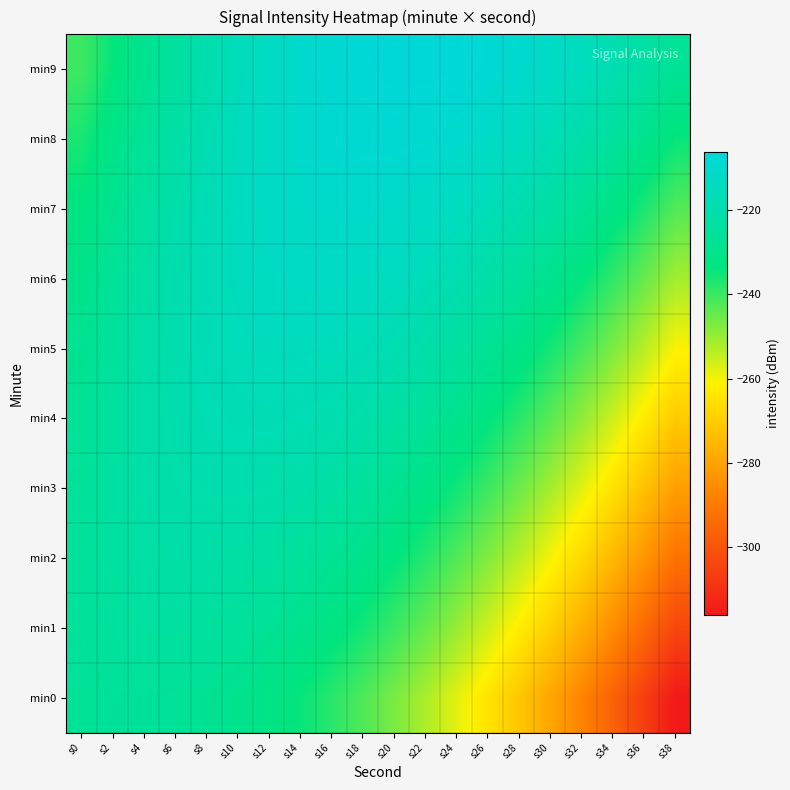

Reading left to right, extract all data points from this chart.

min0: s0=-226.8	s2=-226.1	s4=-226.0	s6=-226.5	s8=-227.6	s10=-229.3	s12=-231.6	s14=-234.5	s16=-238.0	s18=-242.1	s20=-246.8	s22=-252.1	s24=-258.0	s26=-264.5	s28=-271.6	s30=-279.3	s32=-287.6	s34=-296.5	s36=-306.0	s38=-316.1
min1: s0=-225.9	s2=-224.6	s4=-223.9	s6=-223.8	s8=-224.3	s10=-225.4	s12=-227.1	s14=-229.4	s16=-232.3	s18=-235.8	s20=-239.9	s22=-244.6	s24=-249.9	s26=-255.8	s28=-262.3	s30=-269.4	s32=-277.1	s34=-285.4	s36=-294.3	s38=-303.8
min2: s0=-225.6	s2=-223.7	s4=-222.4	s6=-221.7	s8=-221.6	s10=-222.1	s12=-223.2	s14=-224.9	s16=-227.2	s18=-230.1	s20=-233.6	s22=-237.7	s24=-242.4	s26=-247.7	s28=-253.6	s30=-260.1	s32=-267.2	s34=-274.9	s36=-283.2	s38=-292.1
min3: s0=-225.9	s2=-223.4	s4=-221.5	s6=-220.2	s8=-219.5	s10=-219.4	s12=-219.9	s14=-221.0	s16=-222.7	s18=-225.0	s20=-227.9	s22=-231.4	s24=-235.5	s26=-240.2	s28=-245.5	s30=-251.4	s32=-257.9	s34=-265.0	s36=-272.7	s38=-281.0
min4: s0=-226.8	s2=-223.7	s4=-221.2	s6=-219.3	s8=-218.0	s10=-217.3	s12=-217.2	s14=-217.7	s16=-218.8	s18=-220.5	s20=-222.8	s22=-225.7	s24=-229.2	s26=-233.3	s28=-238.0	s30=-243.3	s32=-249.2	s34=-255.7	s36=-262.8	s38=-270.5
min5: s0=-228.3	s2=-224.6	s4=-221.5	s6=-219.0	s8=-217.1	s10=-215.8	s12=-215.1	s14=-215.0	s16=-215.5	s18=-216.6	s20=-218.3	s22=-220.6	s24=-223.5	s26=-227.0	s28=-231.1	s30=-235.8	s32=-241.1	s34=-247.0	s36=-253.5	s38=-260.6
min6: s0=-230.4	s2=-226.1	s4=-222.4	s6=-219.3	s8=-216.8	s10=-214.9	s12=-213.6	s14=-212.9	s16=-212.8	s18=-213.3	s20=-214.4	s22=-216.1	s24=-218.4	s26=-221.3	s28=-224.8	s30=-228.9	s32=-233.6	s34=-238.9	s36=-244.8	s38=-251.3
min7: s0=-233.1	s2=-228.2	s4=-223.9	s6=-220.2	s8=-217.1	s10=-214.6	s12=-212.7	s14=-211.4	s16=-210.7	s18=-210.6	s20=-211.1	s22=-212.2	s24=-213.9	s26=-216.2	s28=-219.1	s30=-222.6	s32=-226.7	s34=-231.4	s36=-236.7	s38=-242.6
min8: s0=-236.4	s2=-230.9	s4=-226.0	s6=-221.7	s8=-218.0	s10=-214.9	s12=-212.4	s14=-210.5	s16=-209.2	s18=-208.5	s20=-208.4	s22=-208.9	s24=-210.0	s26=-211.7	s28=-214.0	s30=-216.9	s32=-220.4	s34=-224.5	s36=-229.2	s38=-234.5
min9: s0=-240.3	s2=-234.2	s4=-228.7	s6=-223.8	s8=-219.5	s10=-215.8	s12=-212.7	s14=-210.2	s16=-208.3	s18=-207.0	s20=-206.3	s22=-206.2	s24=-206.7	s26=-207.8	s28=-209.5	s30=-211.8	s32=-214.7	s34=-218.2	s36=-222.3	s38=-227.0